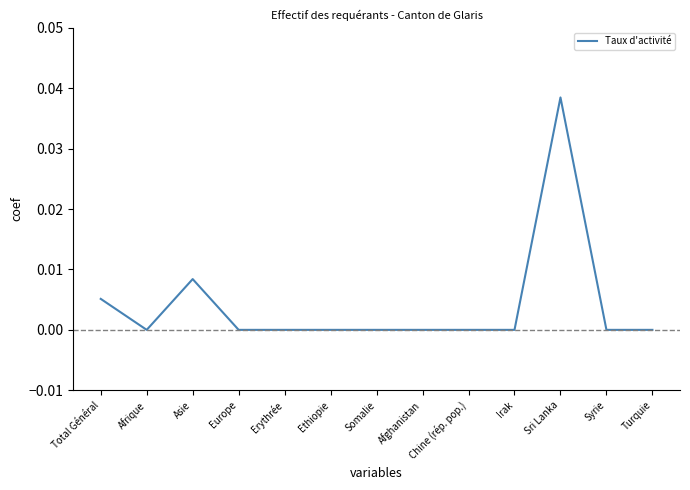

How many lines are shown in the chart?

1